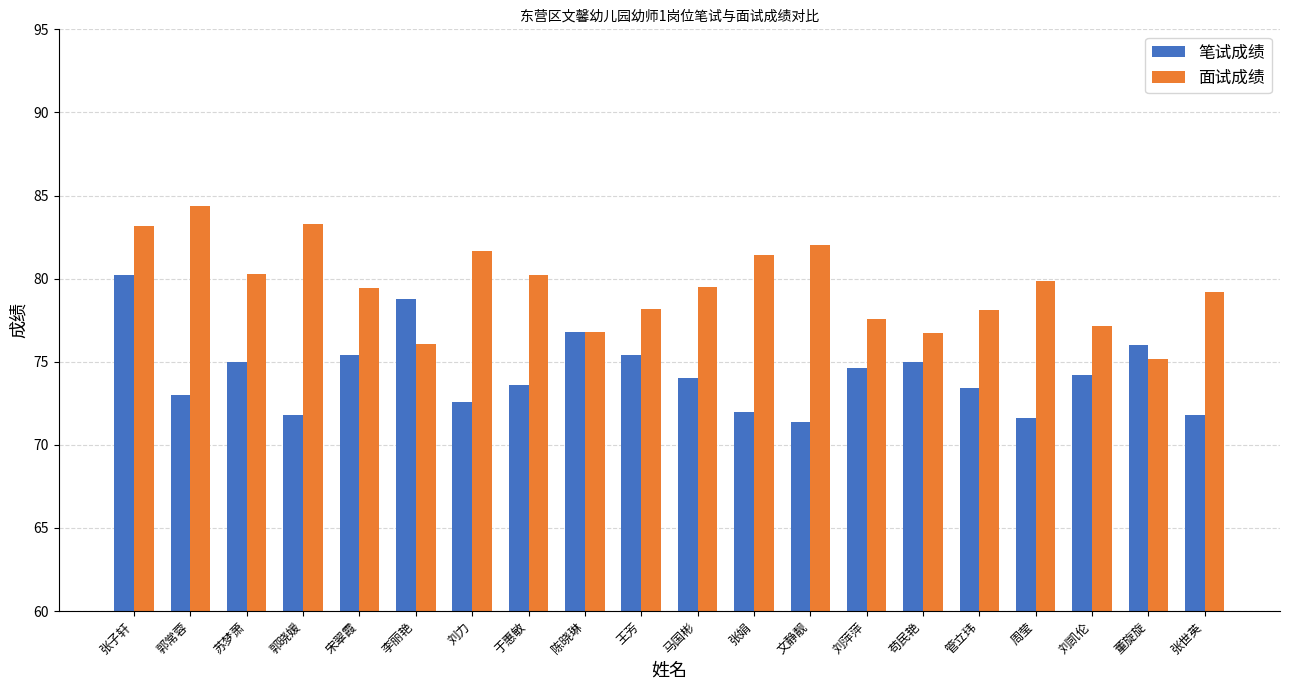

The 笔试成绩 series shows 80.2 at 张子轩. True or false?

True